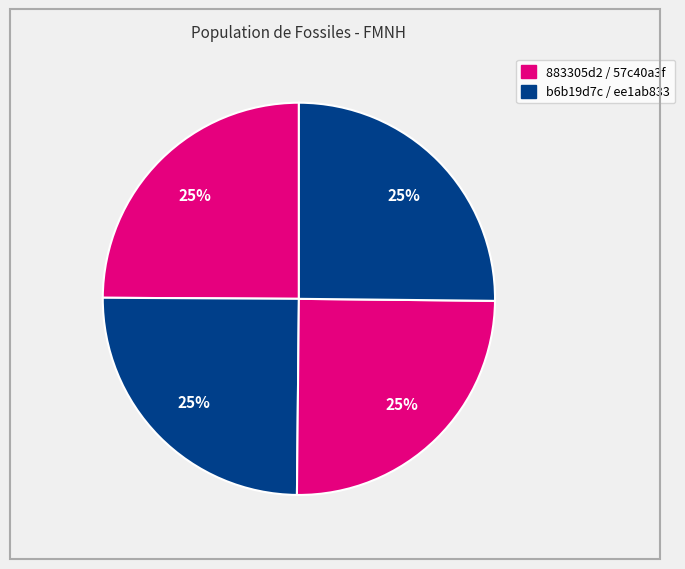

How many segments does this pie chart have?

4